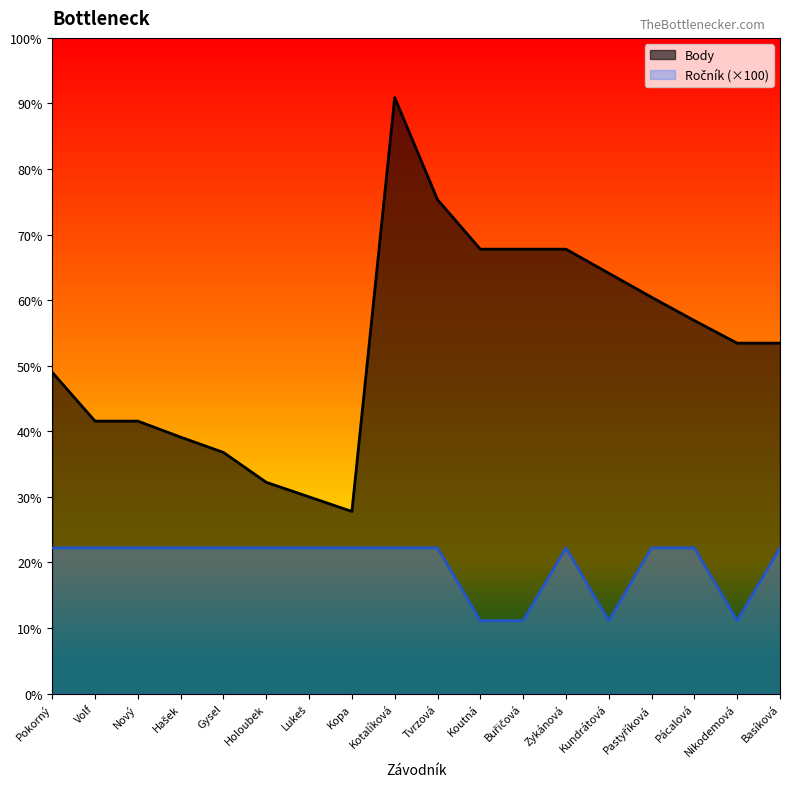

What is the difference between the highest and lowest values at Zykánová?

410